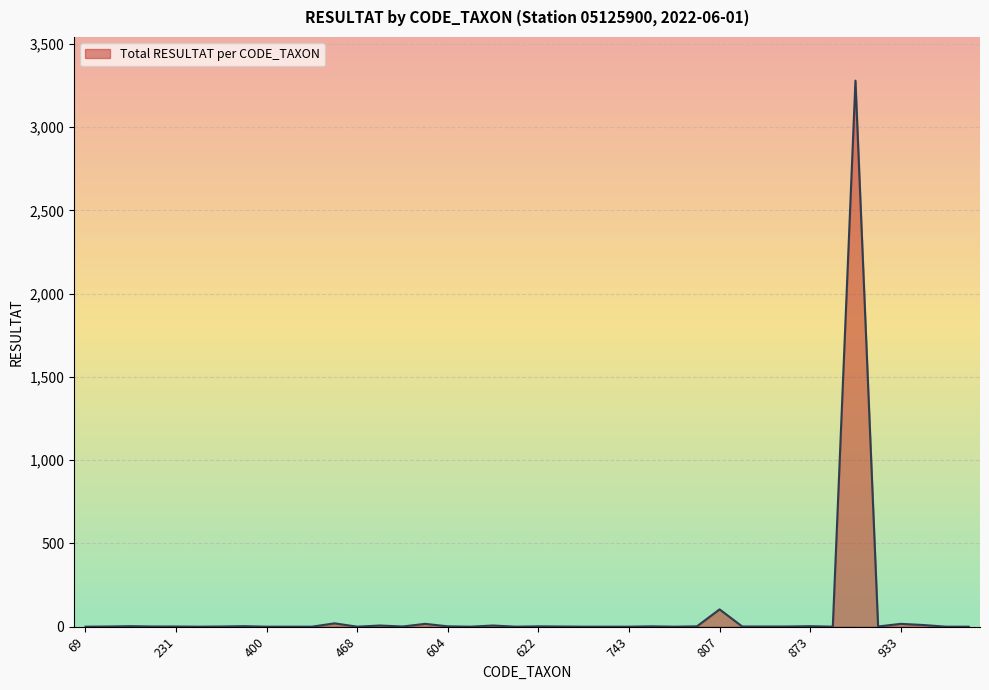

What is the maximum value shown in the chart?

3280